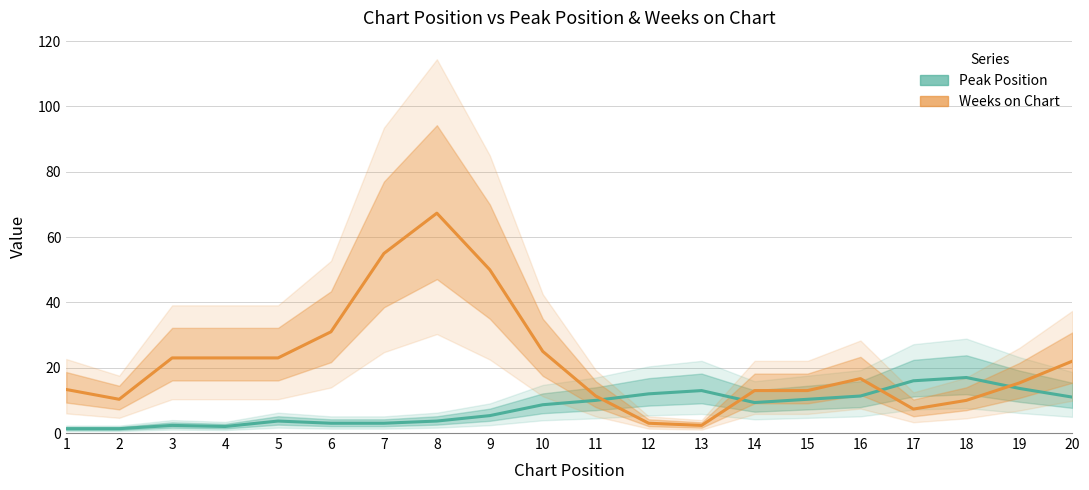

Reading left to right, list all the values displayed in this chart.

Peak Position: 1=1.3	2=1.3	3=2.3	4=2.0	5=3.7	6=3.0	7=3.0	8=3.7	9=5.3	10=8.7	11=10.0	12=12.0	13=13.0	14=9.3	15=10.3	16=11.3	17=16.0	18=17.0	19=13.7	20=11.0
Weeks on Chart: 1=13.3	2=10.3	3=23.0	4=23.0	5=23.0	6=31.0	7=55.0	8=67.3	9=50.0	10=25.0	11=11.3	12=3.0	13=2.3	14=13.0	15=13.0	16=16.7	17=7.3	18=10.0	19=15.3	20=22.0